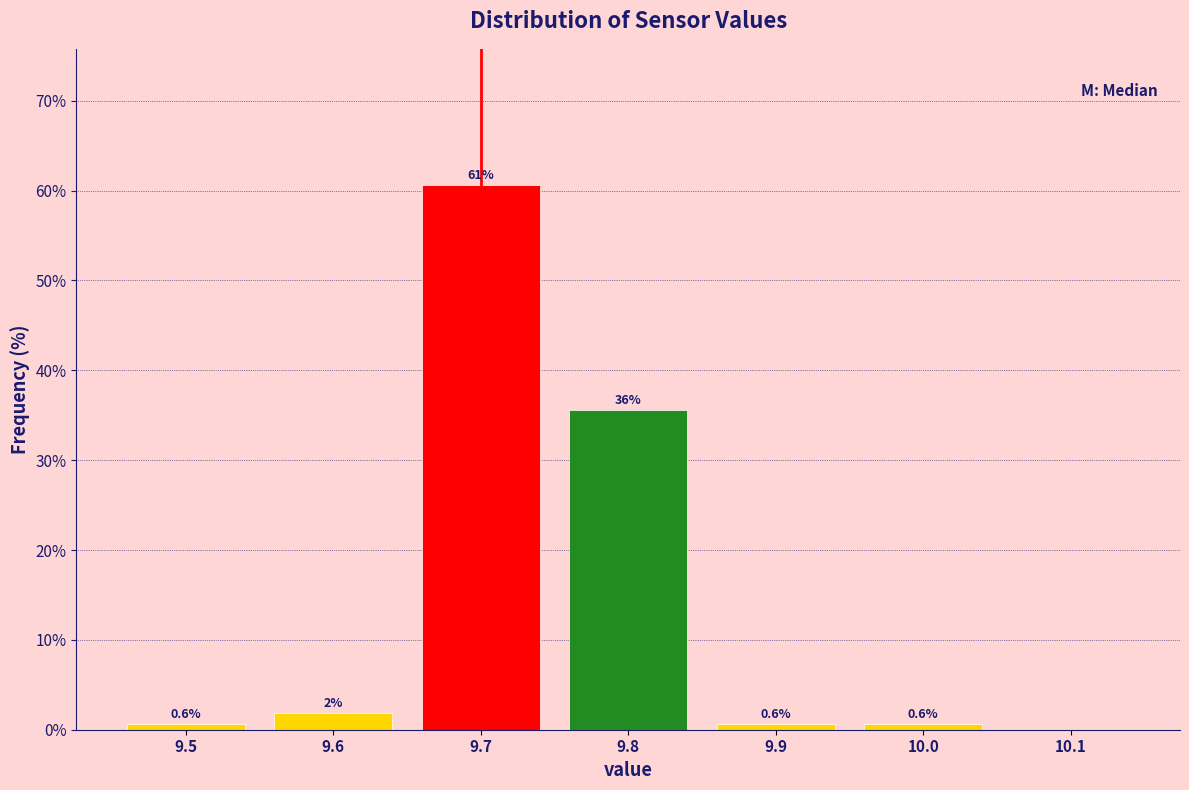

Over which range of the x-axis is the bar tallest?

9.65 to 9.75